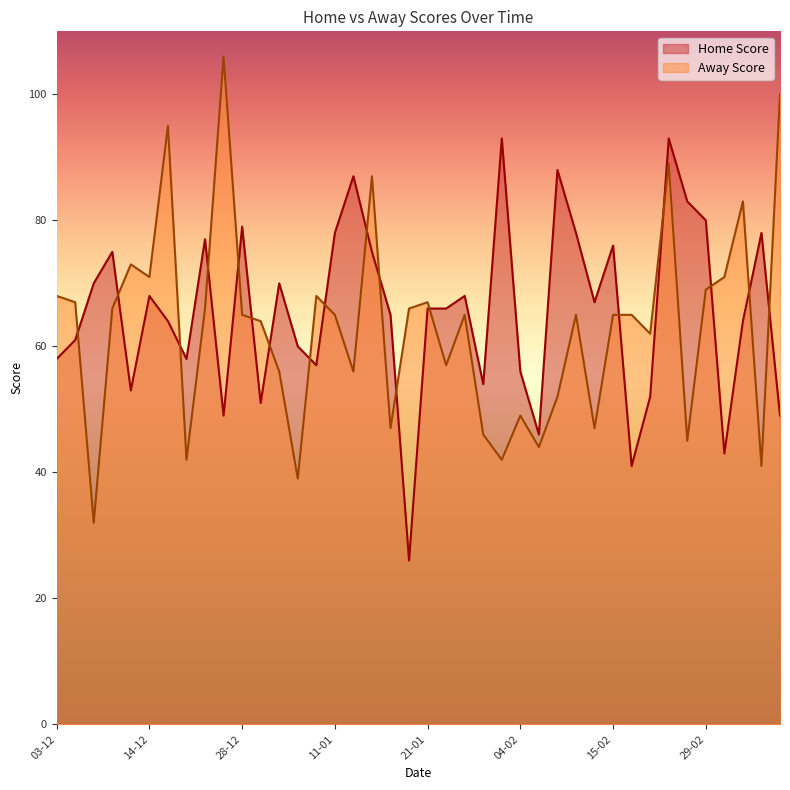

Is the value of Away Score at 08-02 greater than the value of Home Score at 14-01?

No